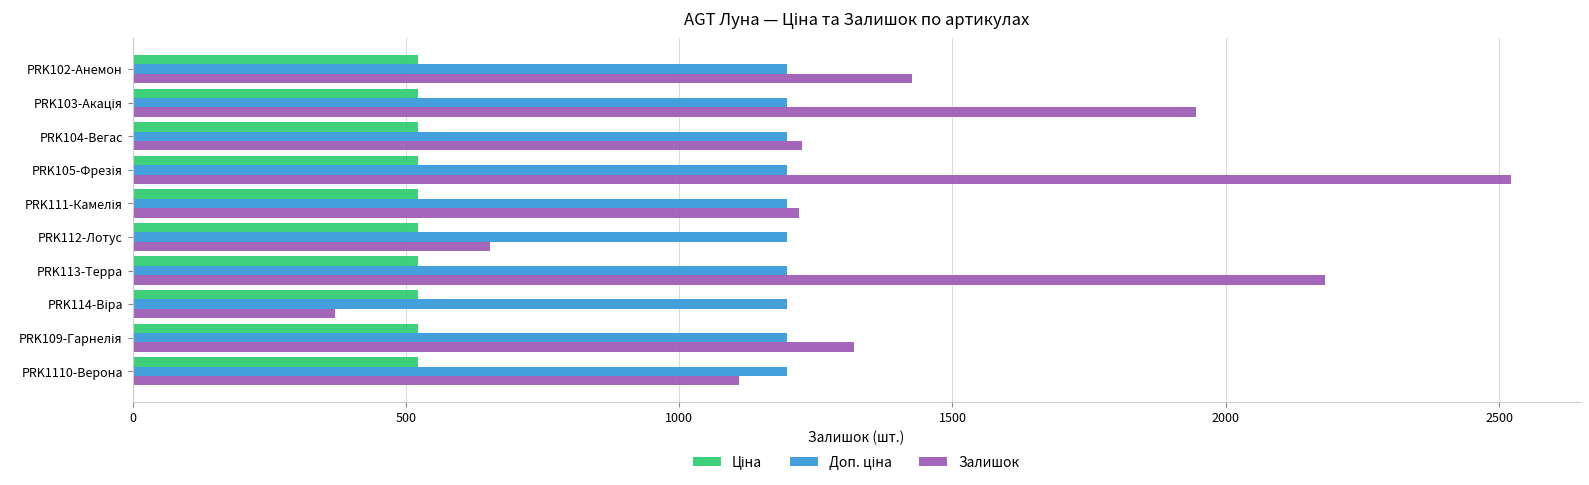

The Залишок series shows 1426.0 at PRK102-Анемон. True or false?

True